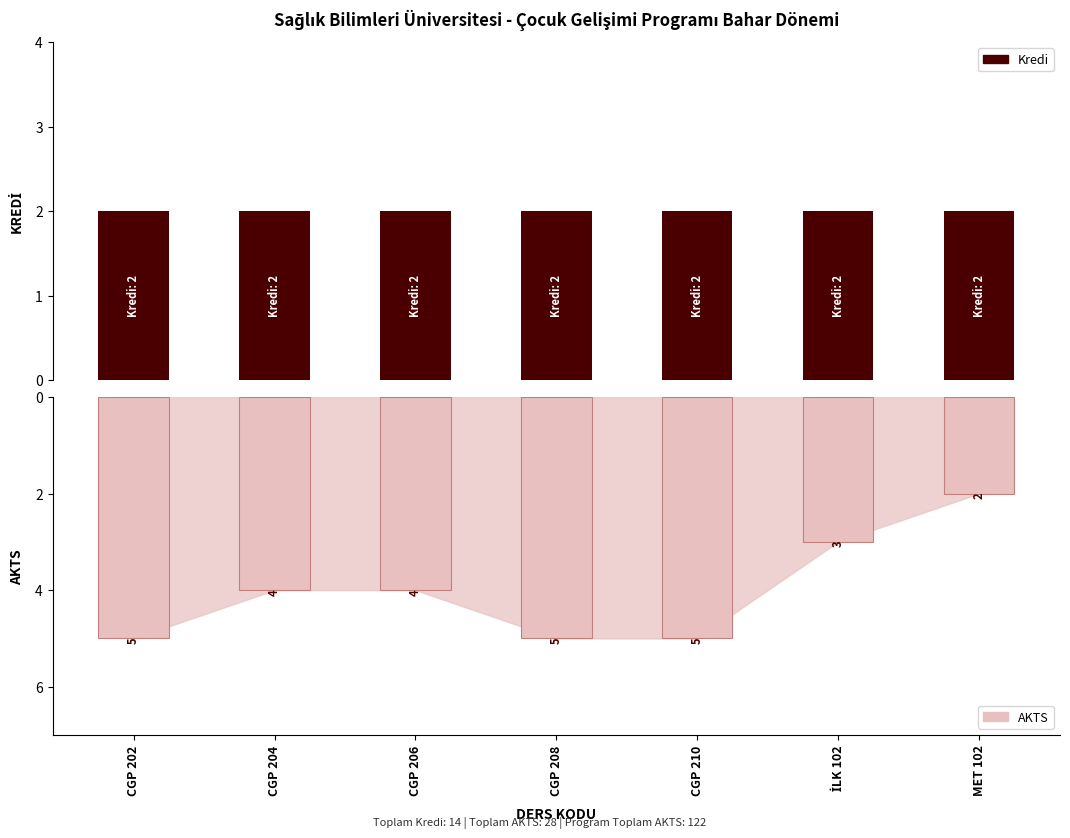

What is the value of the Kredi bar at the 6th from the left?

2